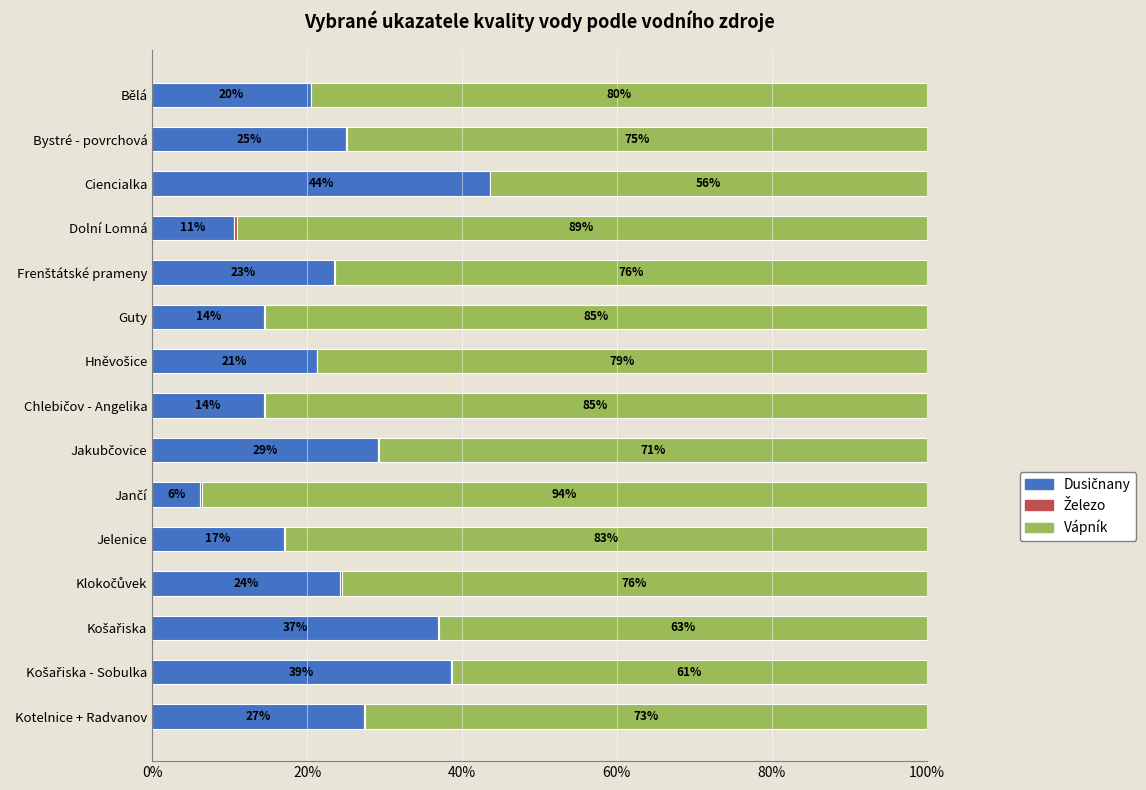

At how many categories does at least one series exceed 6?

15